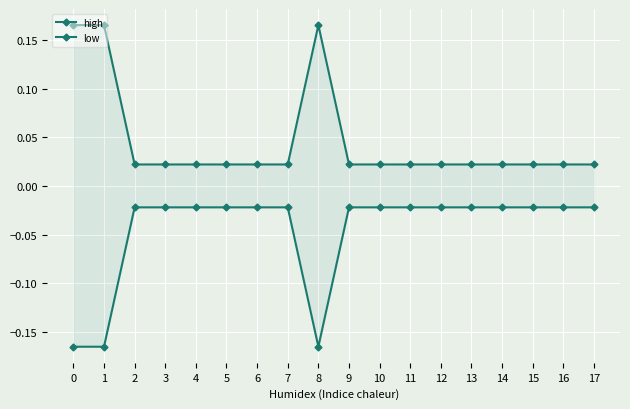

Reading right to left, transcribe all the data shown in this chart.

high: 0.0	0.0	0.0	0.0	0.0	0.0	0.0	0.0	0.0	0.2	0.0	0.0	0.0	0.0	0.0	0.0	0.2	0.2
low: -0.0	-0.0	-0.0	-0.0	-0.0	-0.0	-0.0	-0.0	-0.0	-0.2	-0.0	-0.0	-0.0	-0.0	-0.0	-0.0	-0.2	-0.2